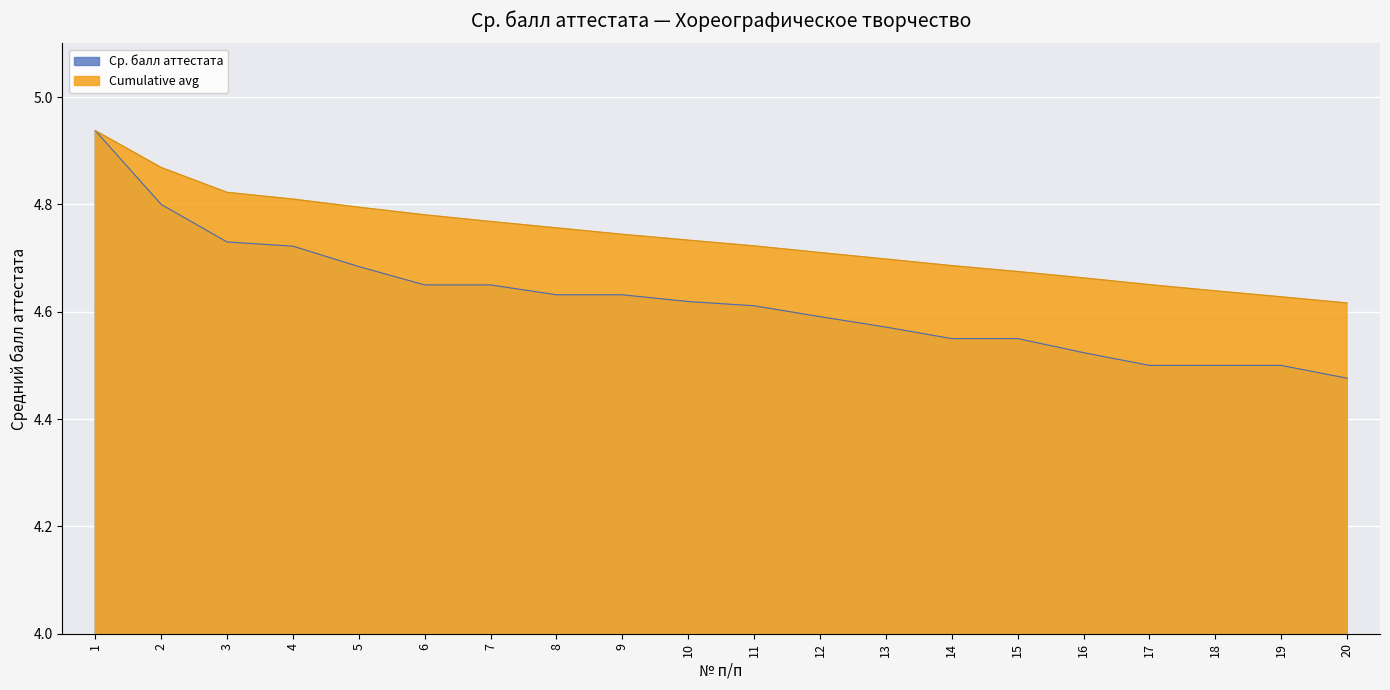

Does the chart display data point markers on the line(s)?

No